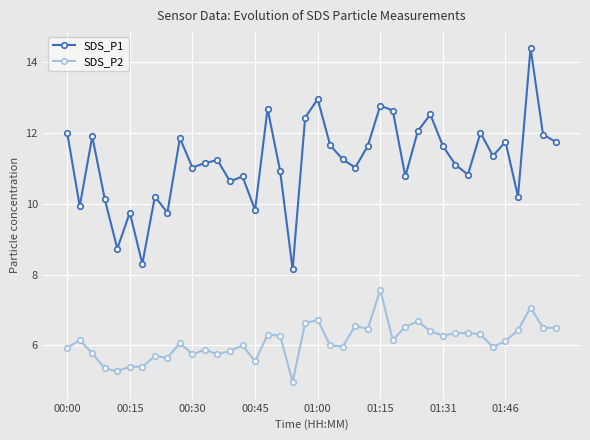

True or false: SDS_P2 has more than 2 interior local peaks.

True